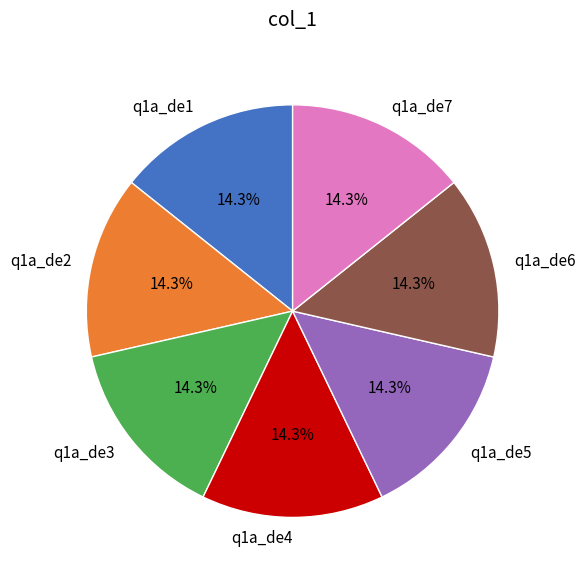

How much of the chart is everything except q1a_de2?

85.7%